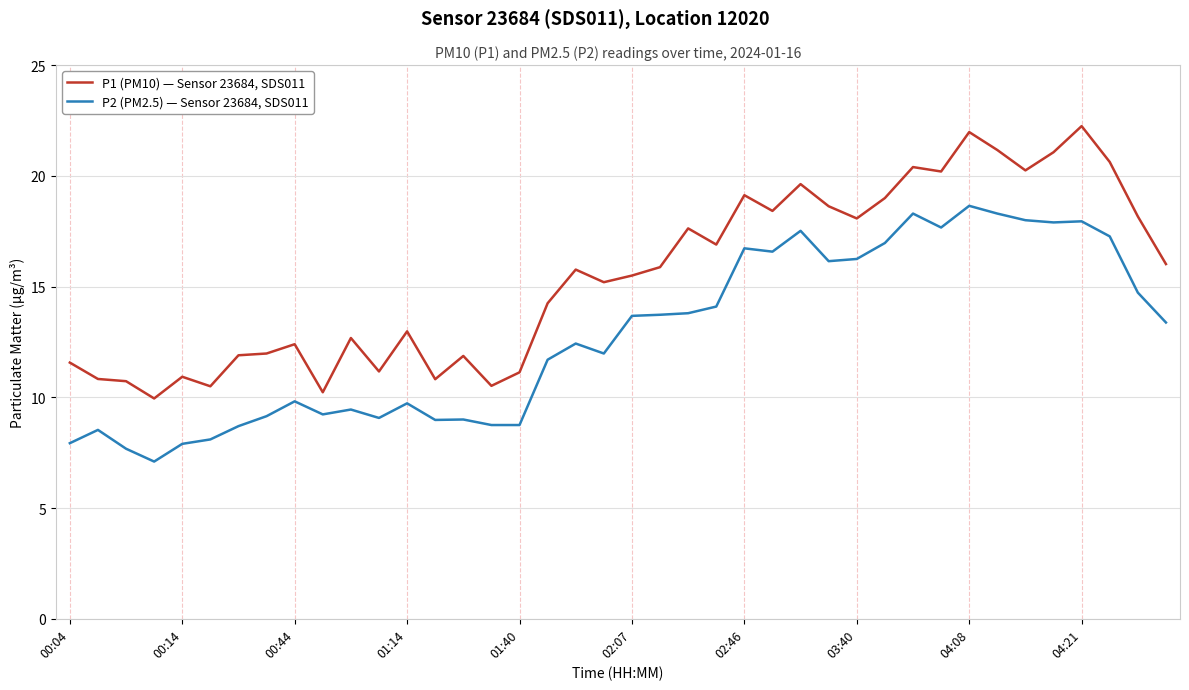

Rank the series by their maximum value, from highest to lowest.

P1 (PM10) — Sensor 23684, SDS011, P2 (PM2.5) — Sensor 23684, SDS011